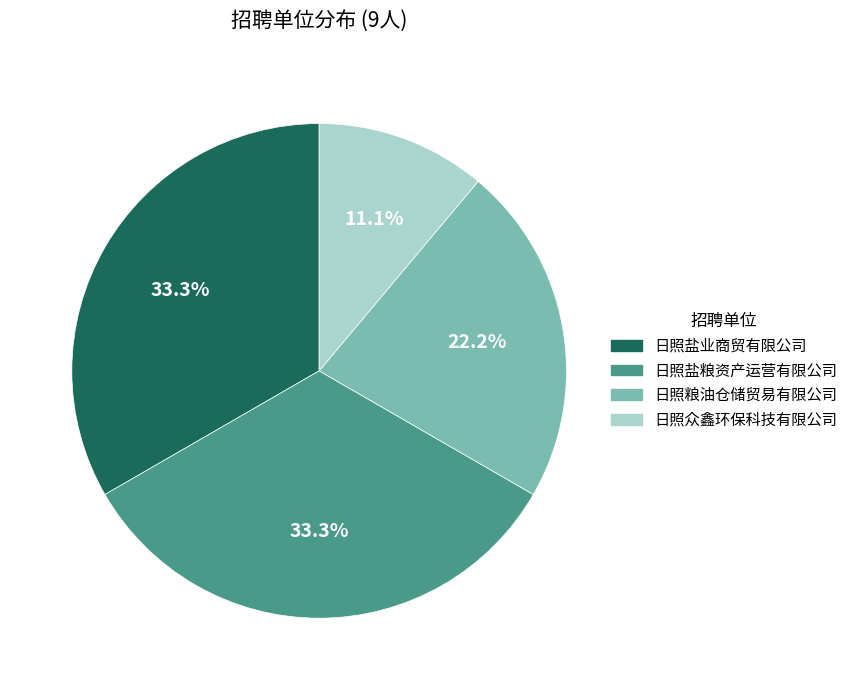

How many slices are in this pie chart?

4